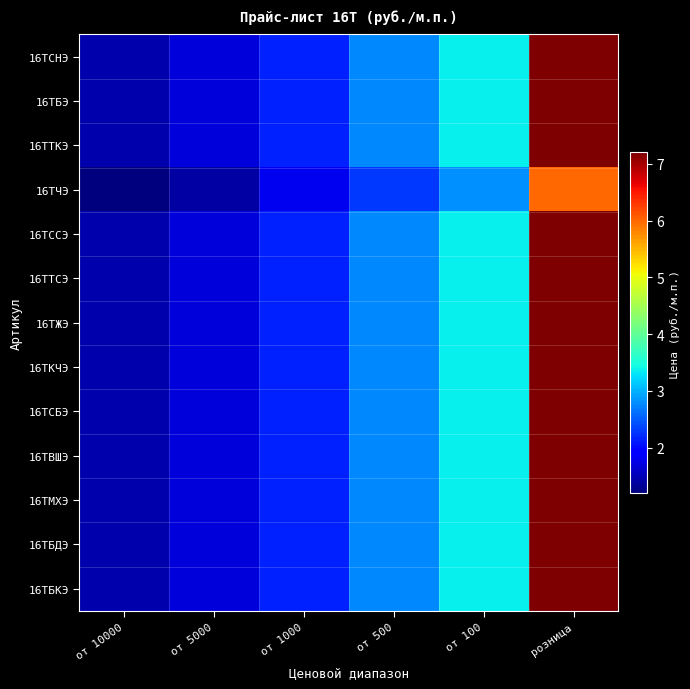

Between розница and от 1000, which is larger?

розница